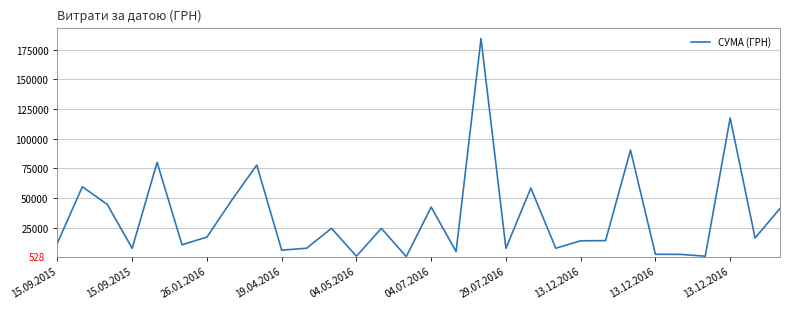

What is the greatest value displayed?

184432.0